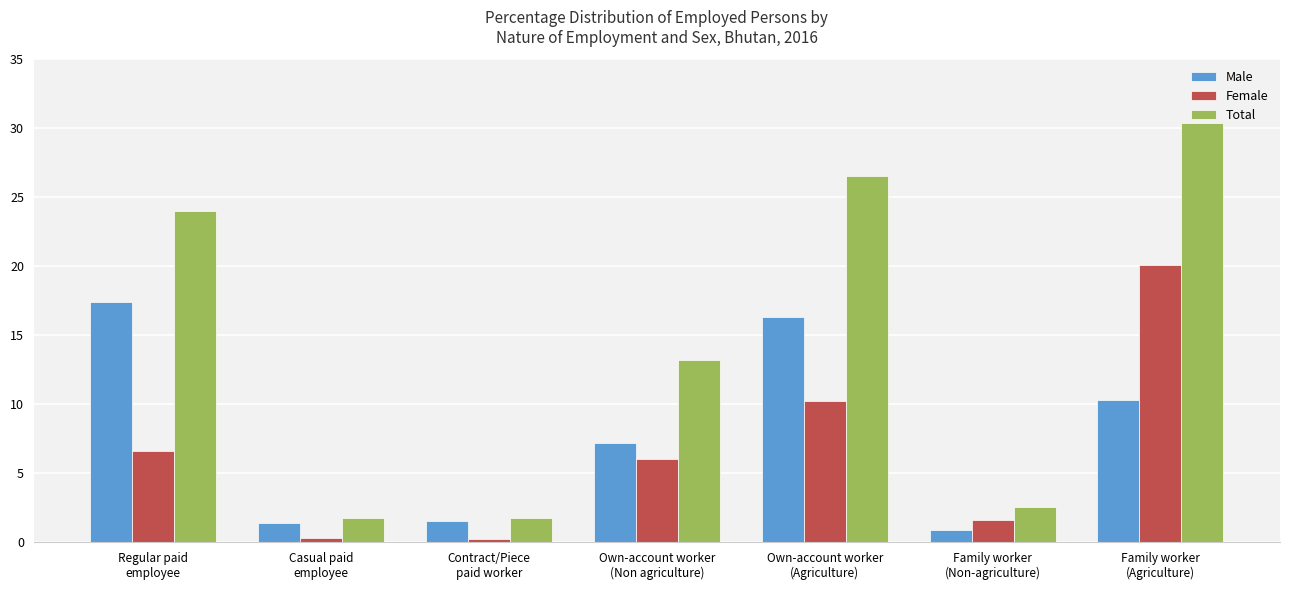

What is the label of the 3rd bar from the left?

Contract/Piece
paid worker